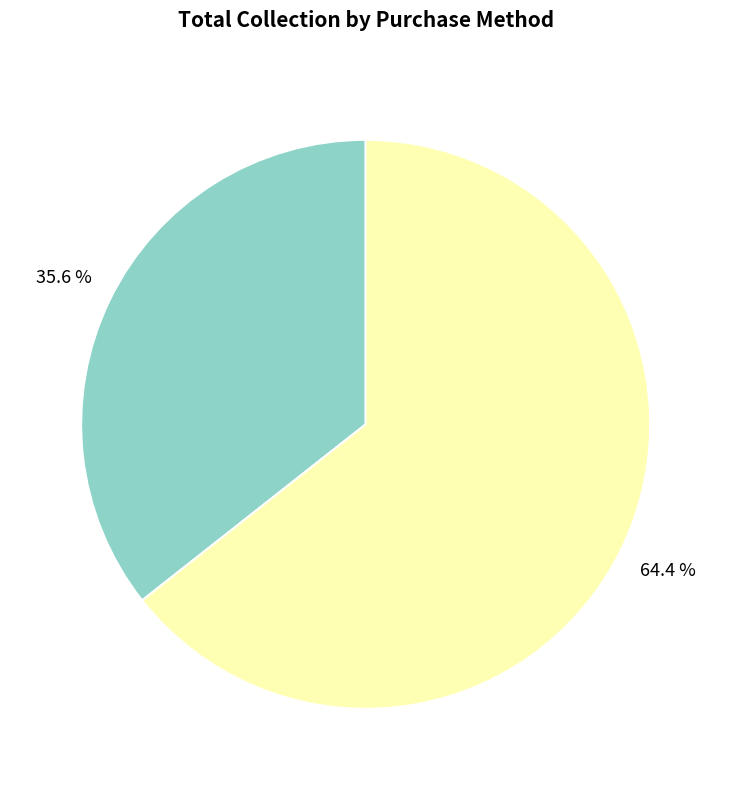

Is there any slice that represents more than half of the pie?

Yes